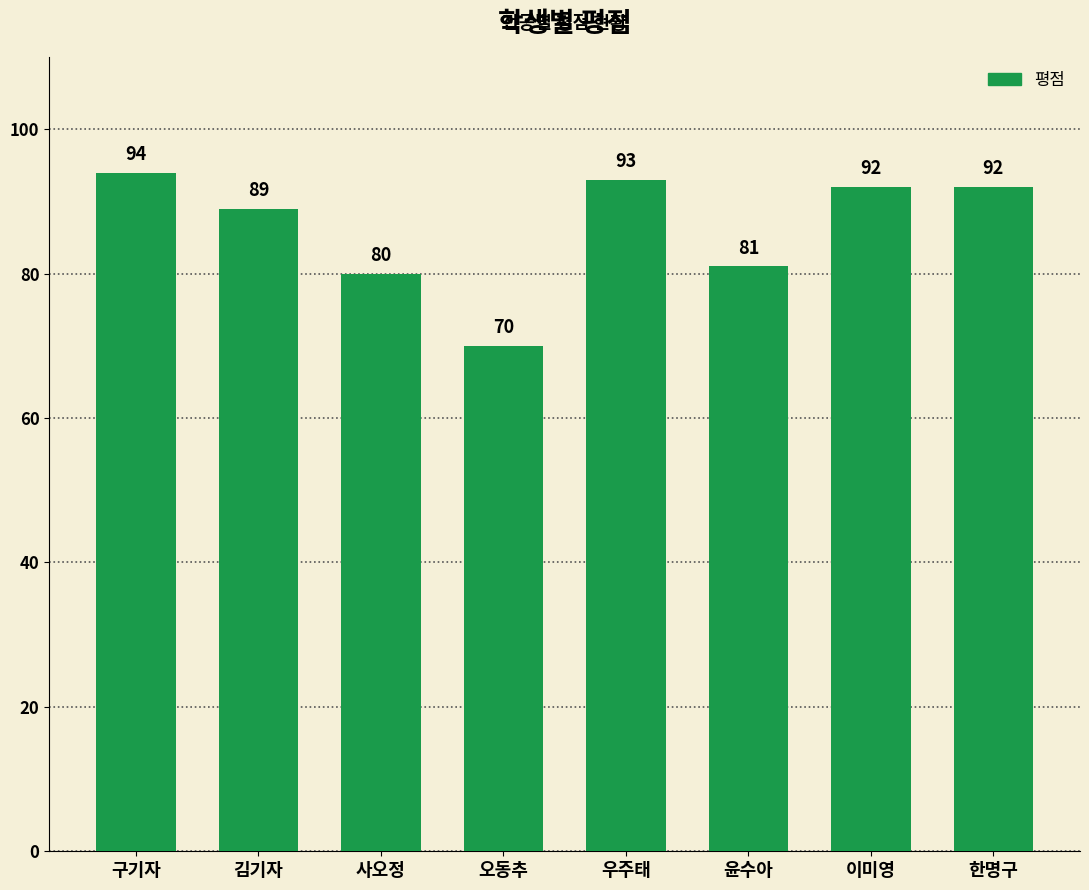

Reading left to right, transcribe all the data shown in this chart.

구기자=94	김기자=89	사오정=80	오동추=70	우주태=93	윤수아=81	이미영=92	한명구=92